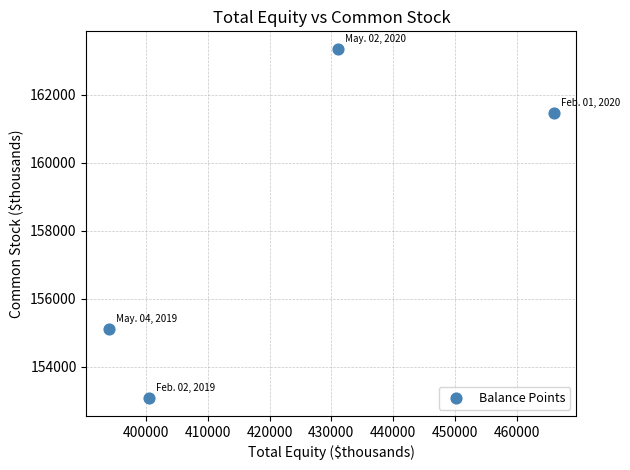

What Y value in the scatter plot is closest to 158207?

155104